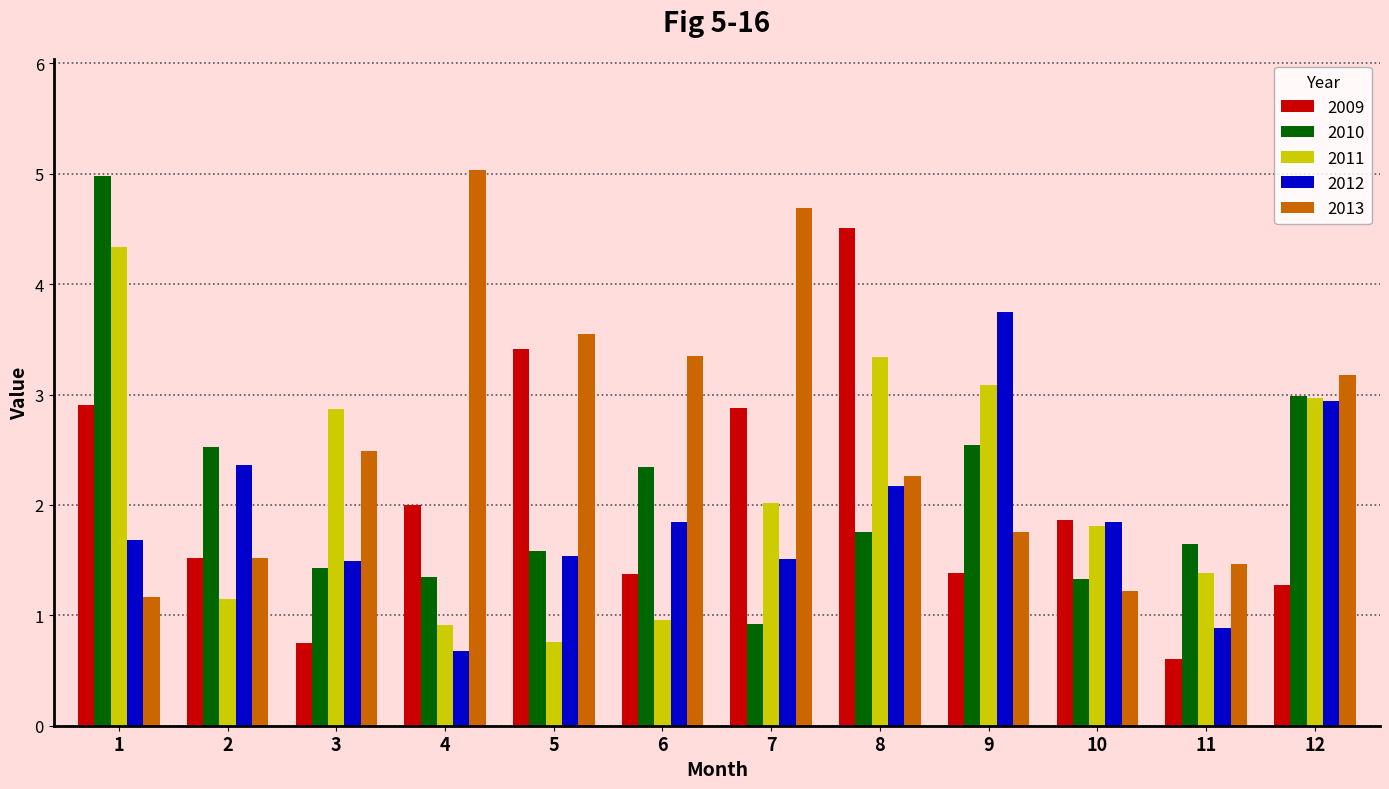

Does the chart contain stacked bars?

No